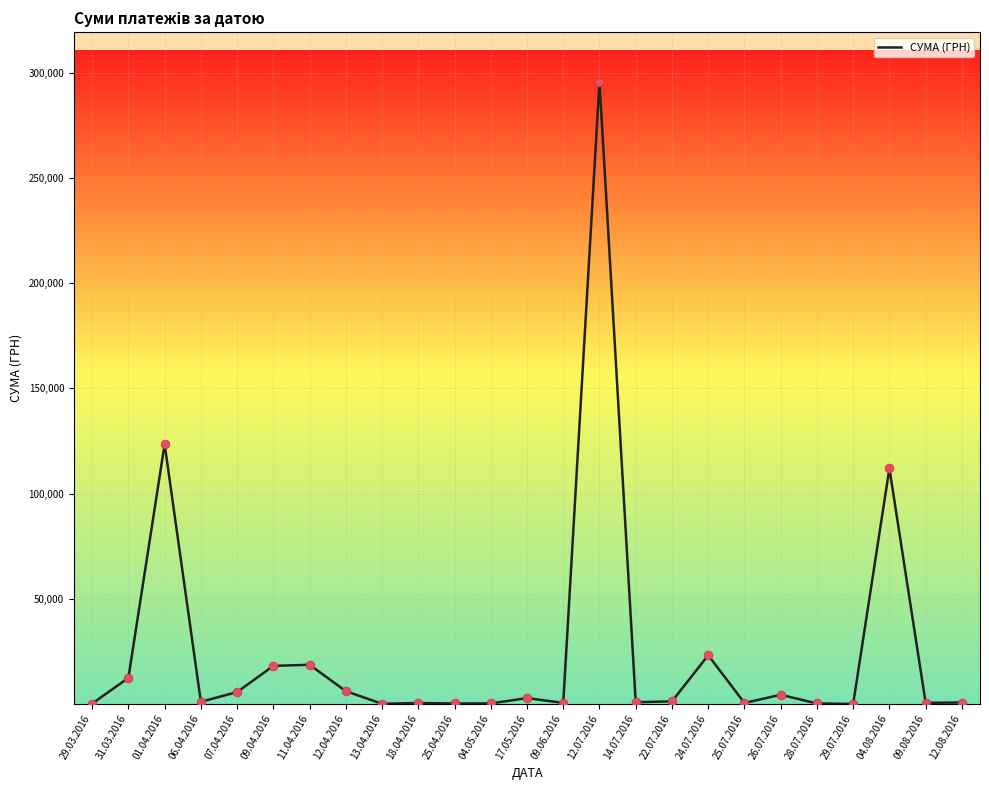

What is the ratio of the value at 26.07.2016 to the value at 29.03.2016?

15.1